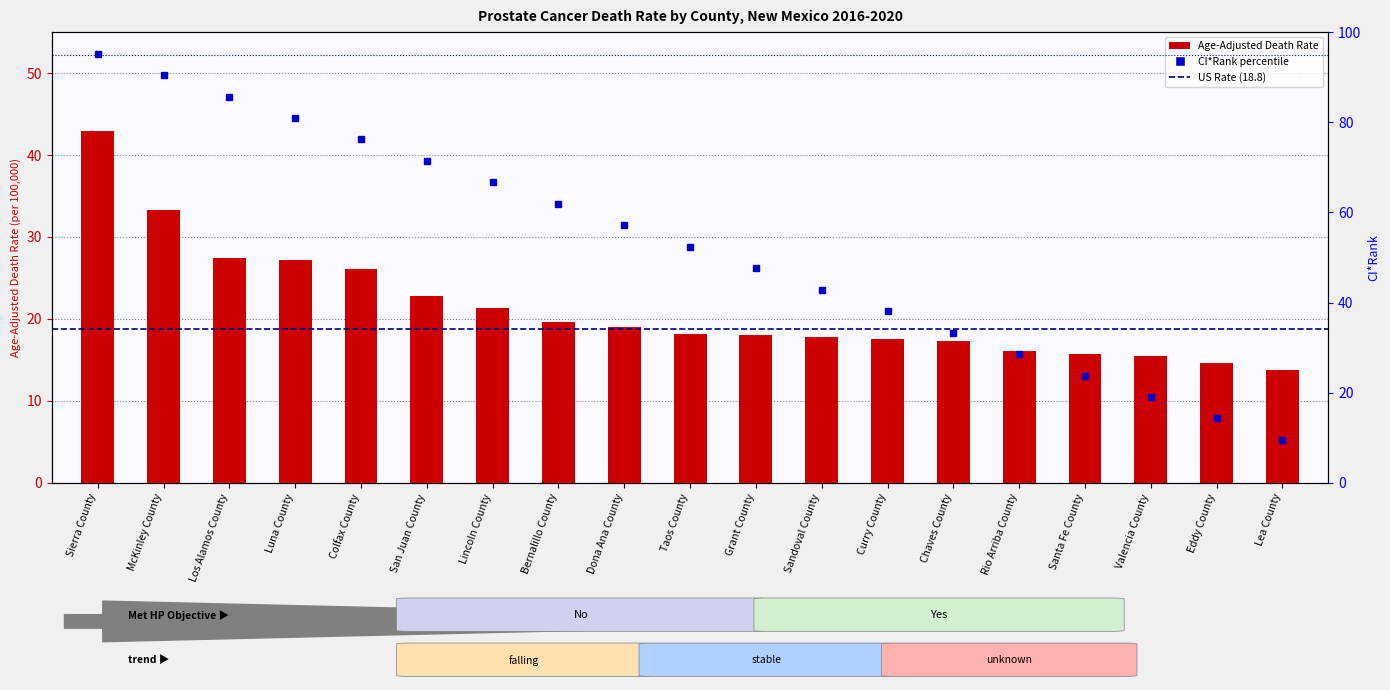

Is it true that Age-Adjusted Death Rate equals 27.7 at Curry County?

False